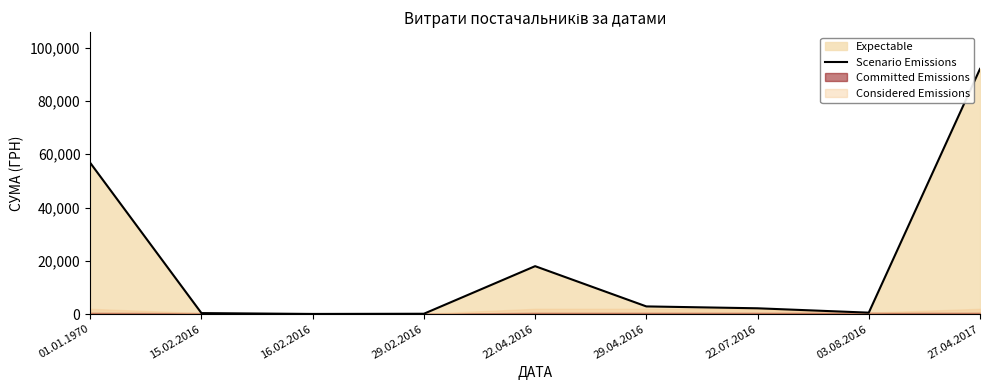

How many interior local peaks (higher than both neighbors) does the data have?

1